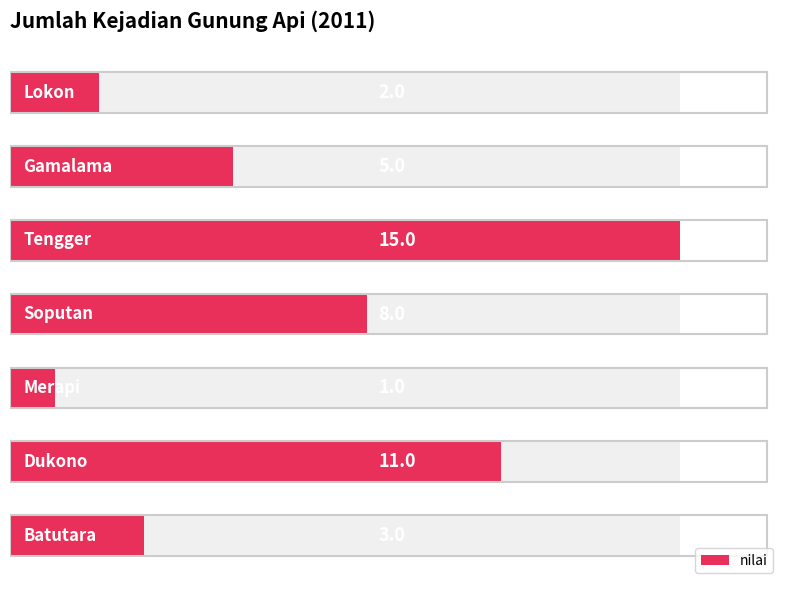

What is the difference between the values at 1 and 0?

8